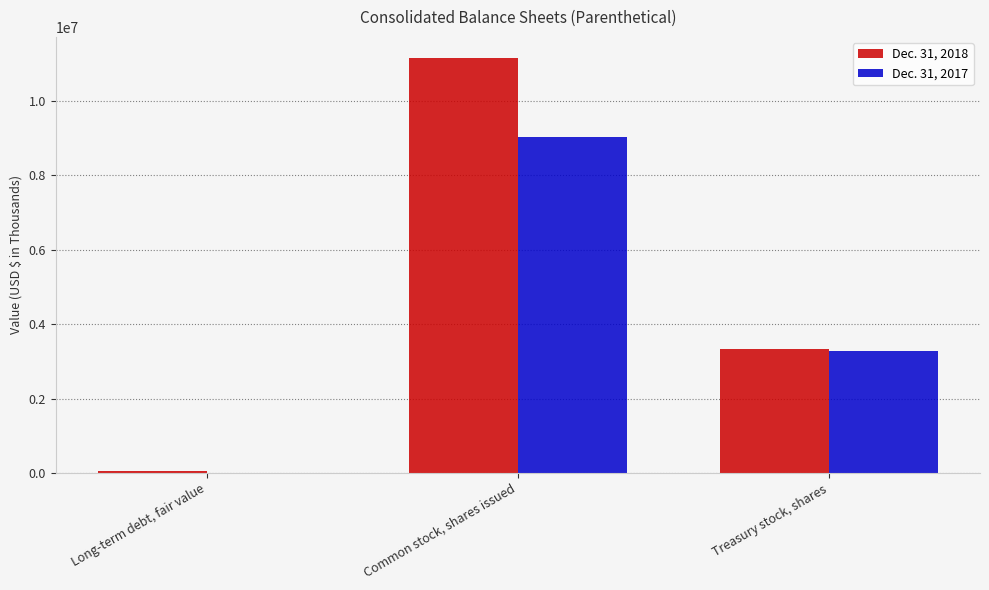

At which label is Dec. 31, 2017 closest to 4508000?

Treasury stock, shares